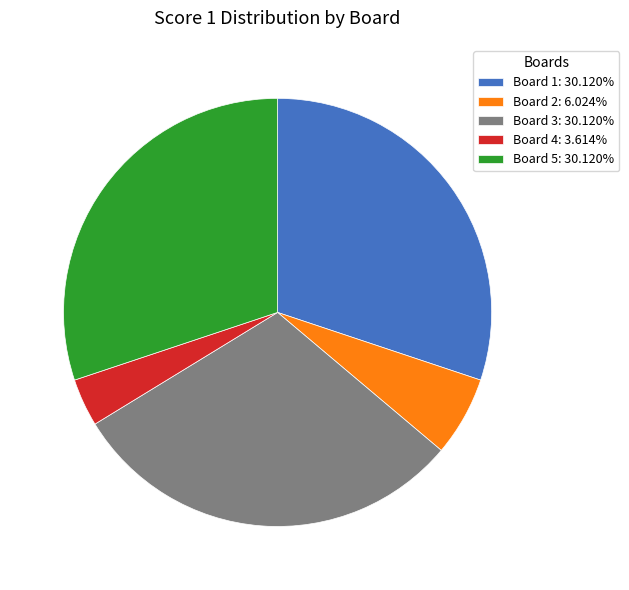

Is the sum of Board 5: 30.120% and Board 1: 30.120% greater than half?

Yes